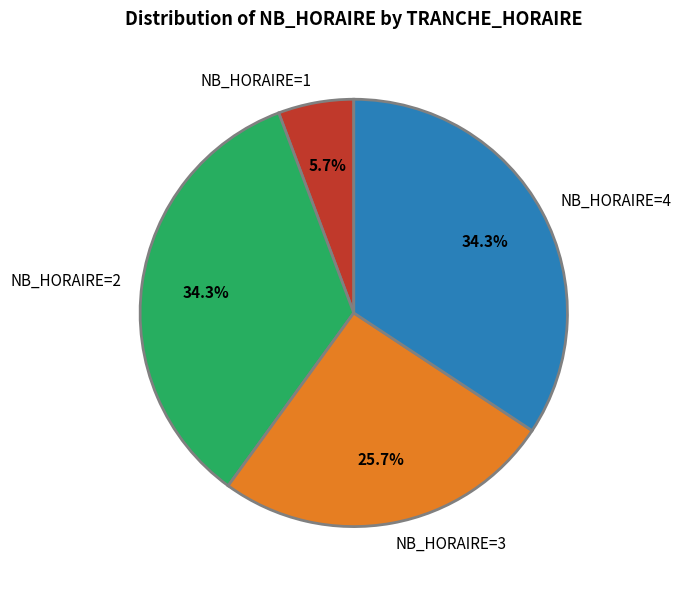

Count the number of slices in the pie.

4